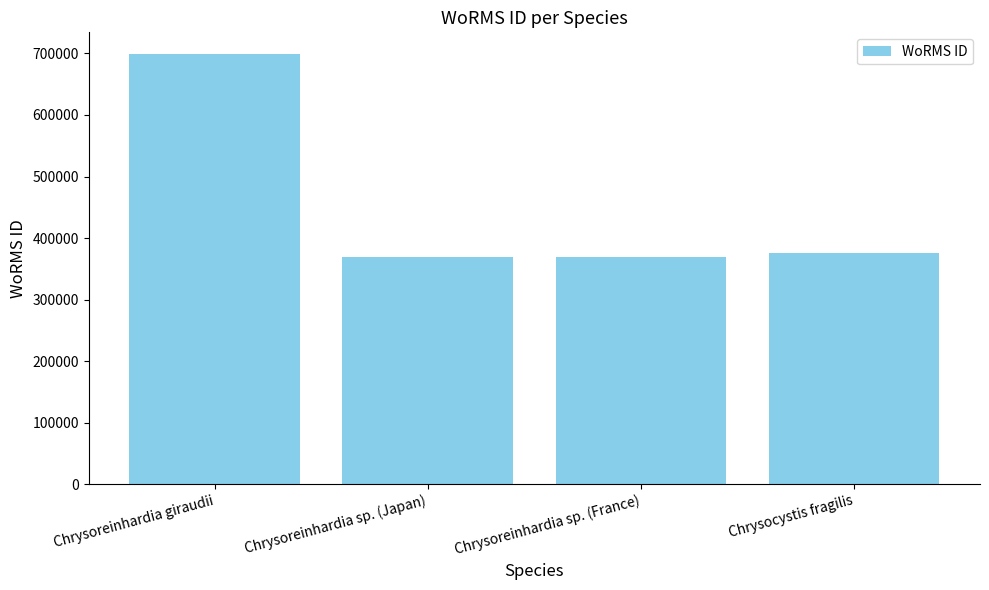

Reading left to right, transcribe all the data shown in this chart.

Chrysoreinhardia giraudii=699402	Chrysoreinhardia sp. (Japan)=369489	Chrysoreinhardia sp. (France)=369489	Chrysocystis fragilis=375757